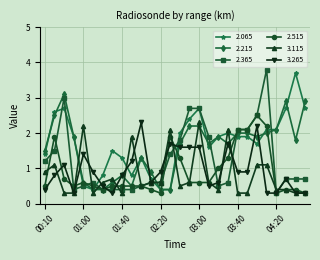

What is the value of the 3.265 point at the 24th from the left?

0.3